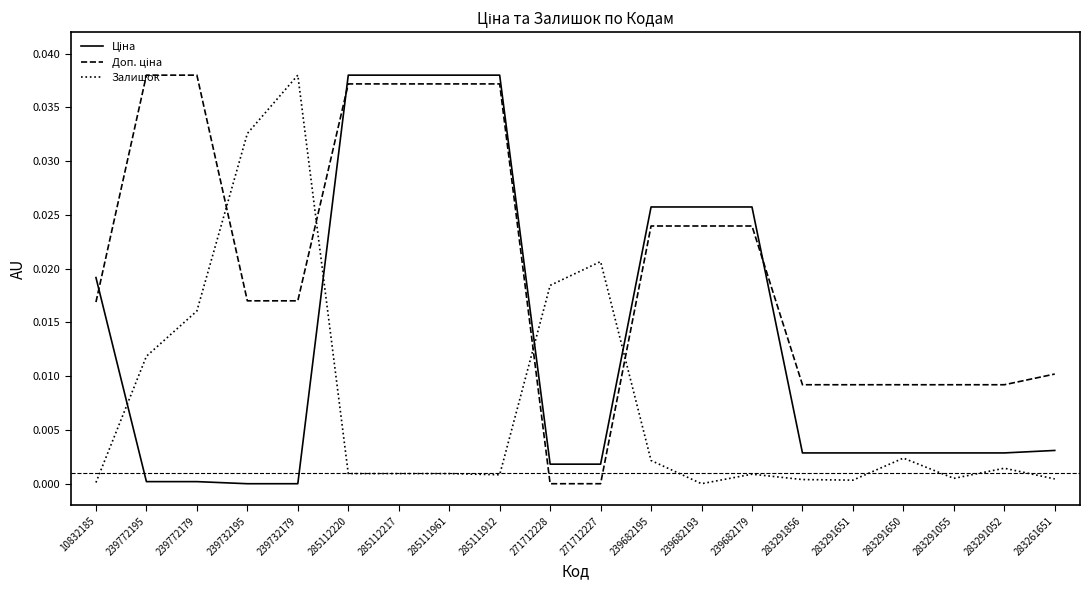

The value of Залишок at 239732195 is 0.0. True or false?

True